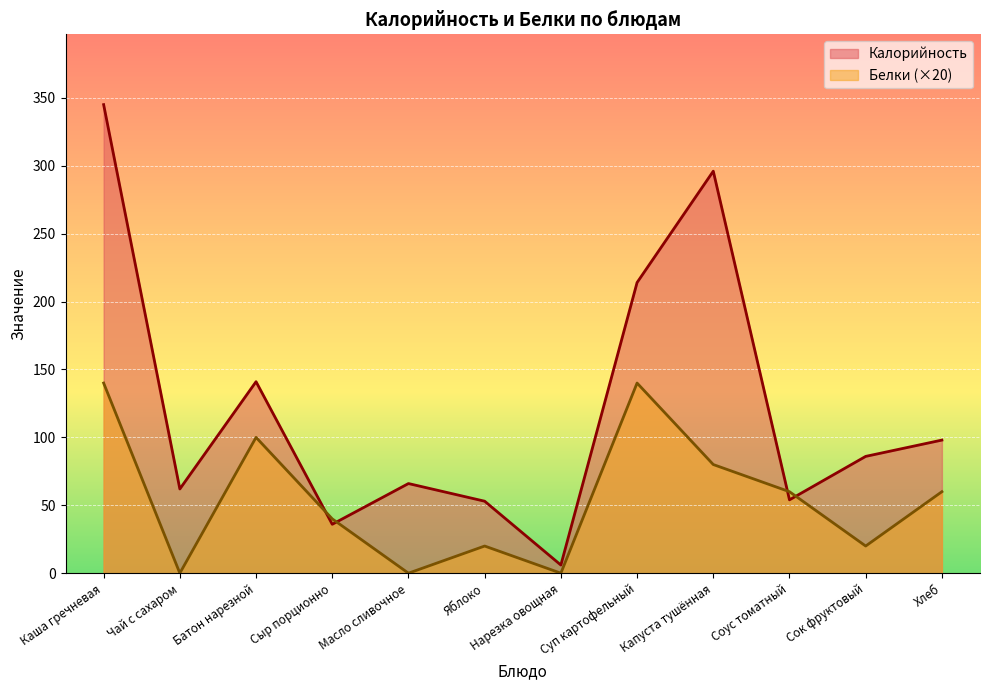

The Калорийность series shows 53 at Яблоко. True or false?

True